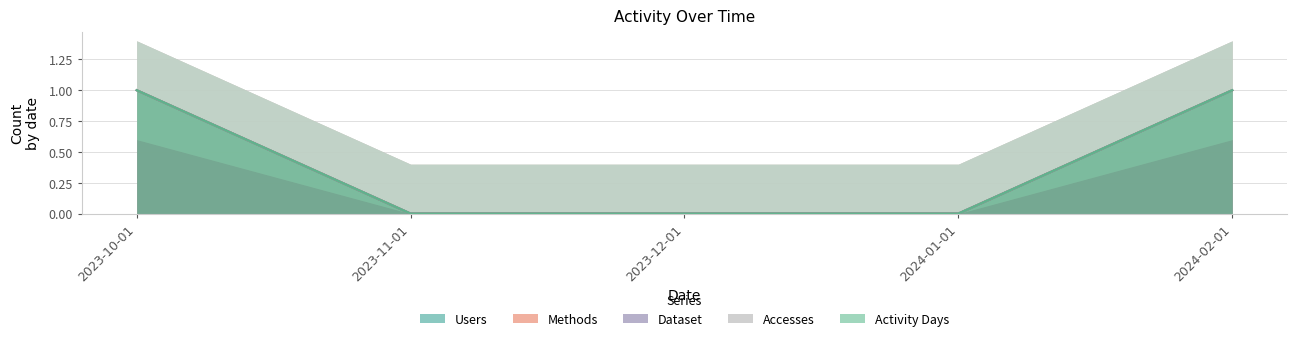

The value of Methods at 2023-11-01 is 0. True or false?

False